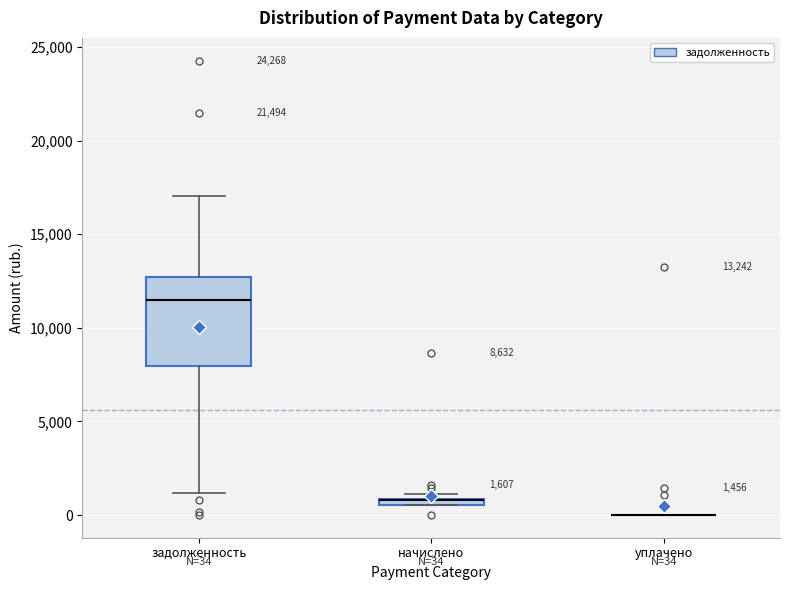

Comparing the boxes themselves (not the whiskers), which one is the tallest?

задолженность